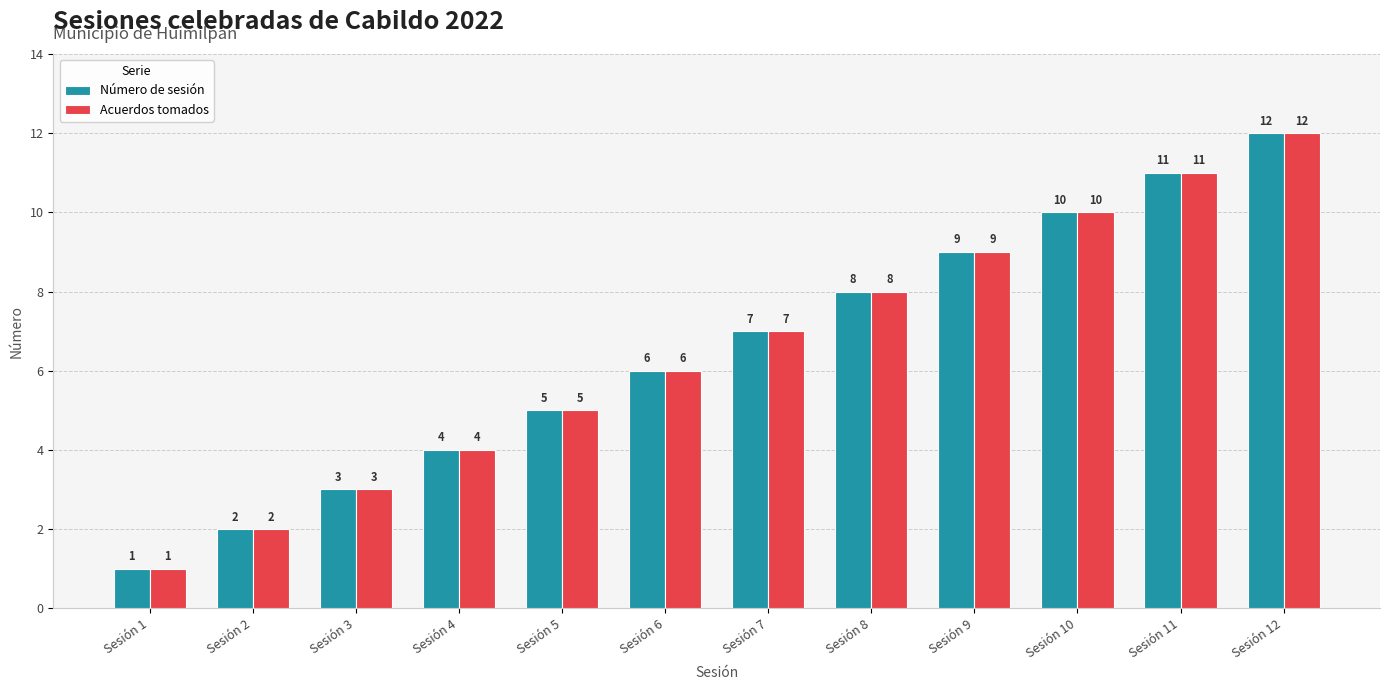

What is the maximum value shown in the chart?

12